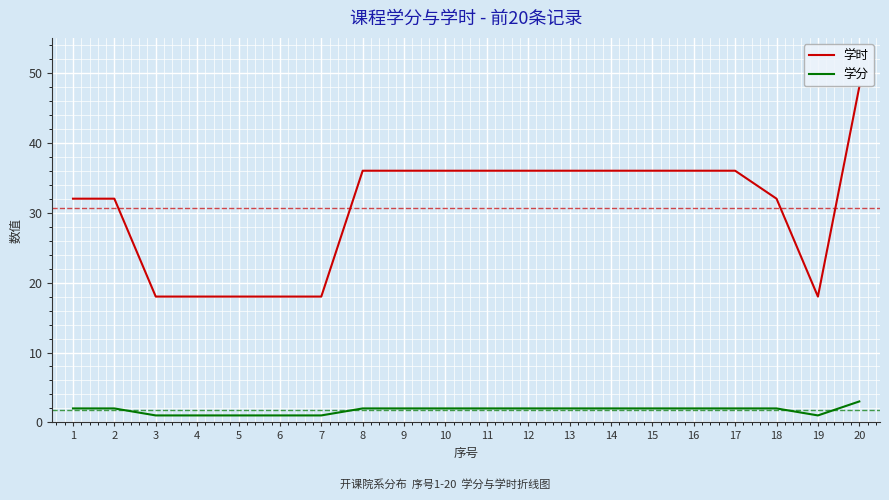

Reading left to right, list all the values displayed in this chart.

学时: 1=32	2=32	3=18	4=18	5=18	6=18	7=18	8=36	9=36	10=36	11=36	12=36	13=36	14=36	15=36	16=36	17=36	18=32	19=18	20=48
学分: 1=2	2=2	3=1	4=1	5=1	6=1	7=1	8=2	9=2	10=2	11=2	12=2	13=2	14=2	15=2	16=2	17=2	18=2	19=1	20=3